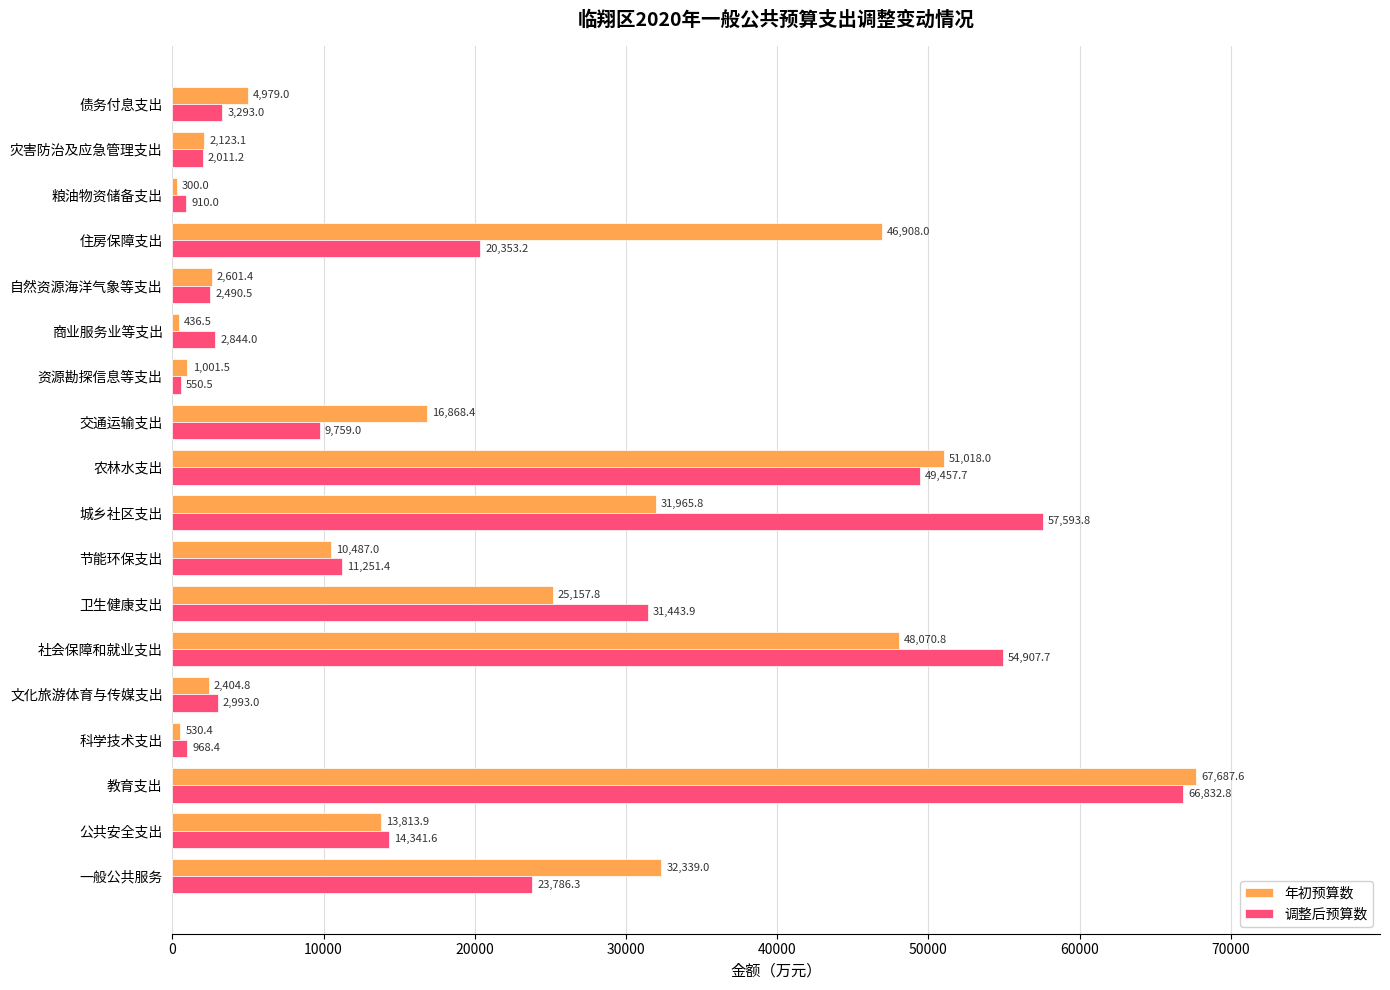

Which series has the largest range (max minus min)?

年初预算数